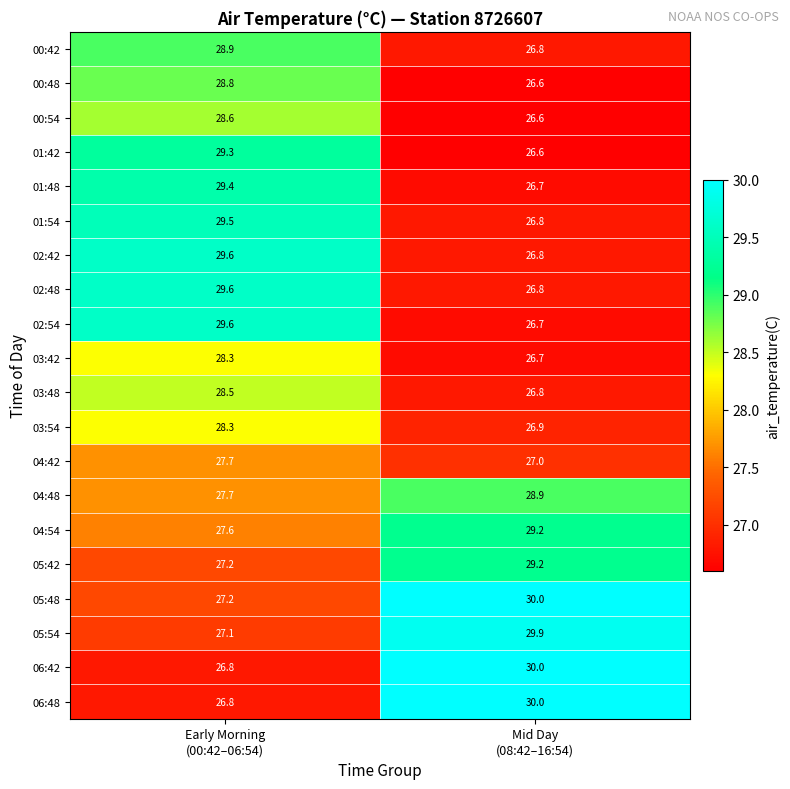

Which series has the largest total across all categories?

05:48